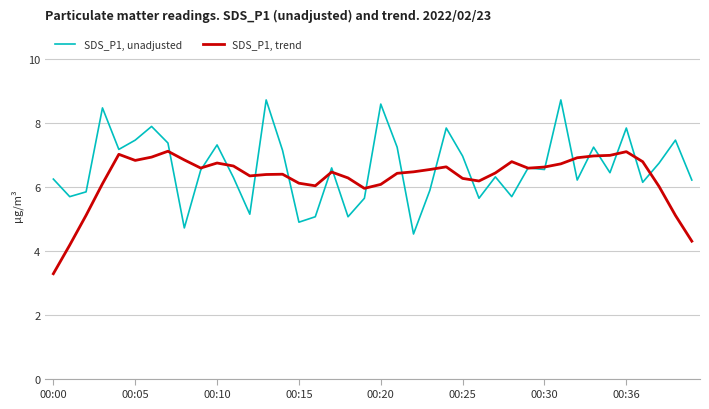

Rank the series by their maximum value, from lowest to highest.

SDS_P1, trend, SDS_P1, unadjusted